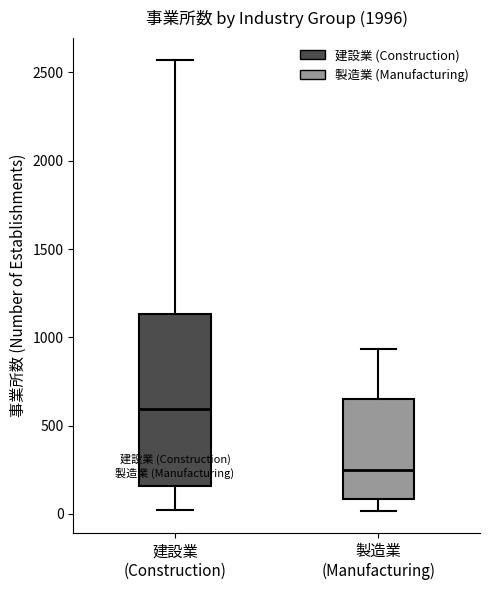

Where is the lower edge of the box for 製造業 (Manufacturing) on the y-axis? The values are not printed on the chart, so give them approximately, as read against the axis.

100